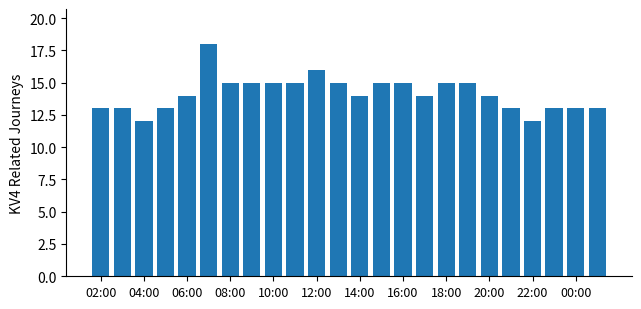

What is the sum of all values?

340